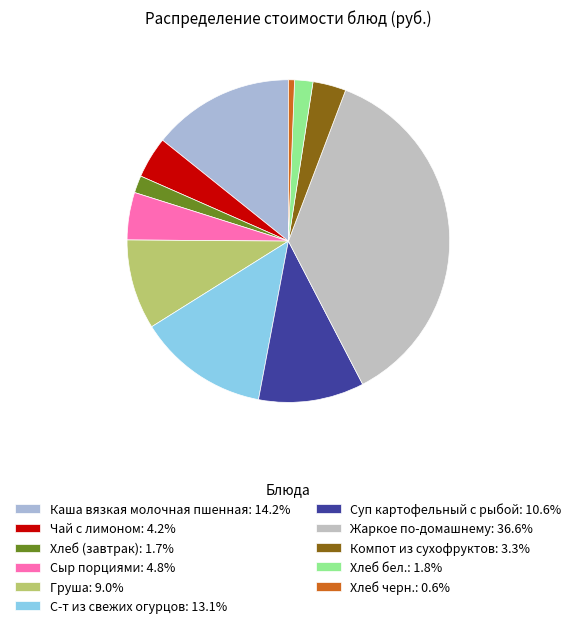

To the nearest percent, what is the average slice percentage?

9%